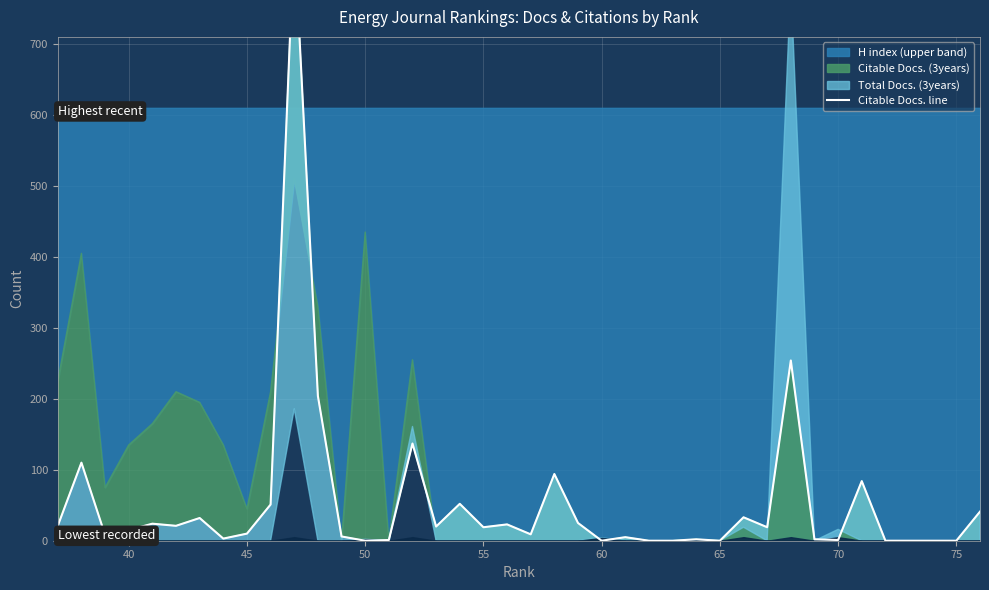

What is the maximum value shown in the chart?

854